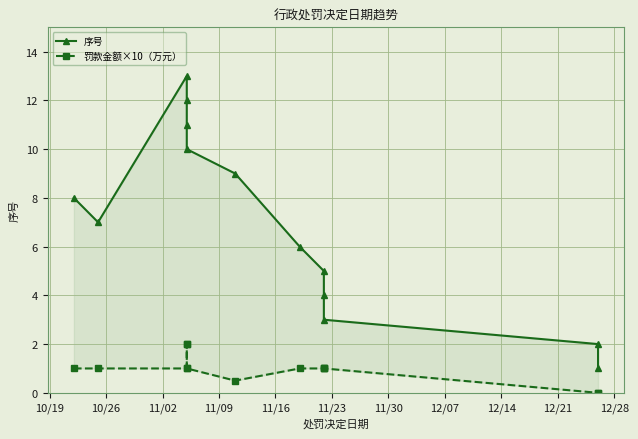

How many values in the 序号 series exceed 7?

6